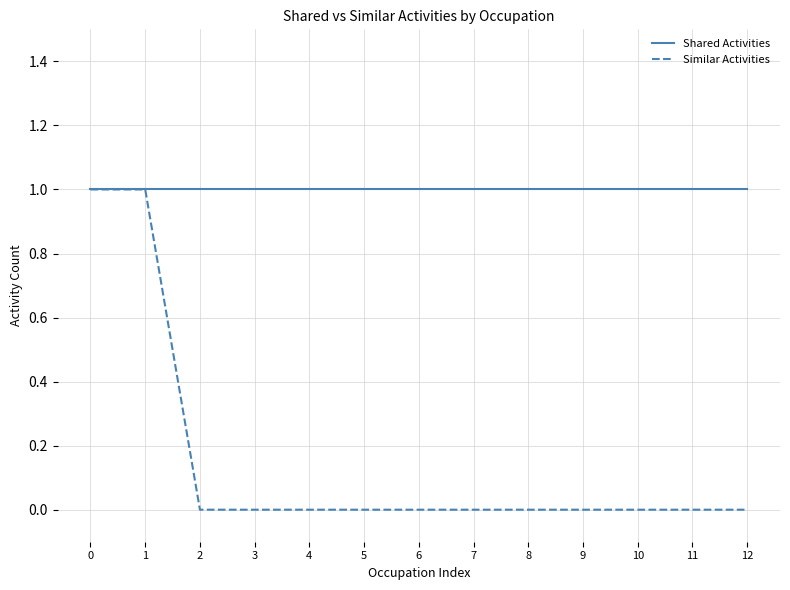

Reading right to left, transcribe all the data shown in this chart.

Shared Activities: 12=1	11=1	10=1	9=1	8=1	7=1	6=1	5=1	4=1	3=1	2=1	1=1	0=1
Similar Activities: 12=0	11=0	10=0	9=0	8=0	7=0	6=0	5=0	4=0	3=0	2=0	1=1	0=1